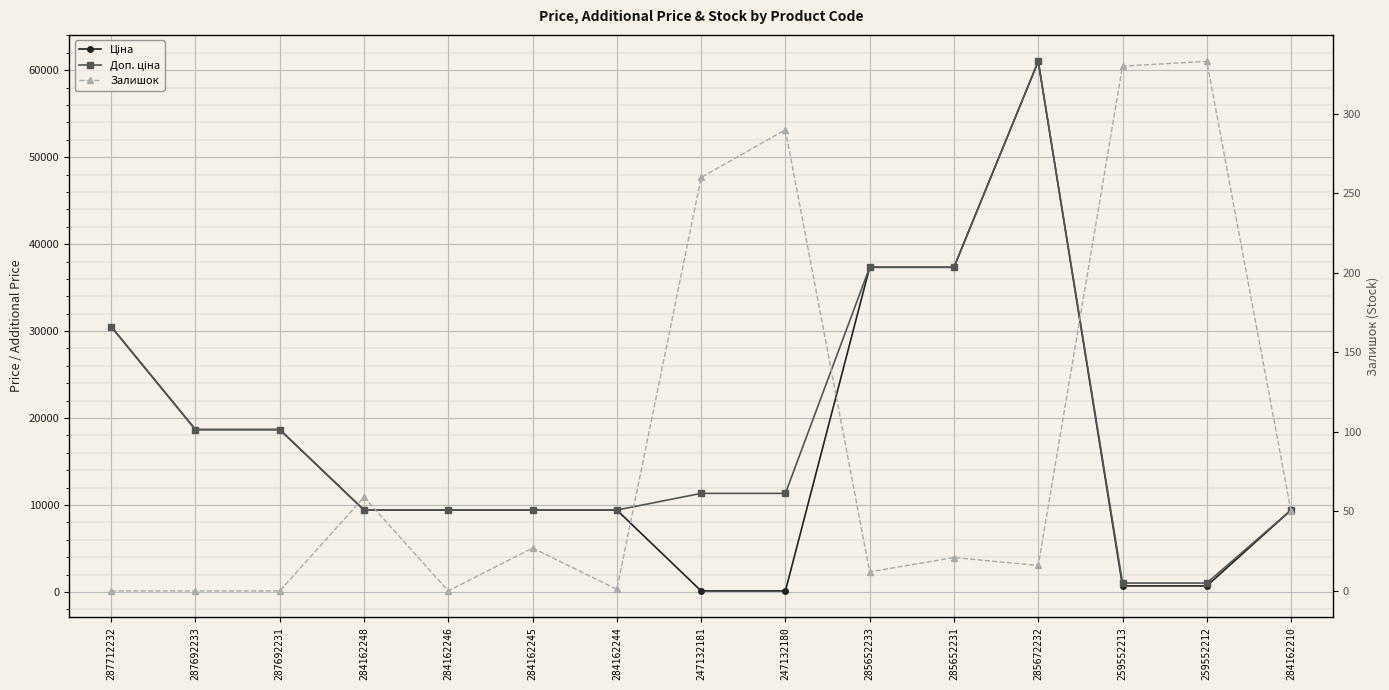

What is the total value across all series at 284162210?

18883.7